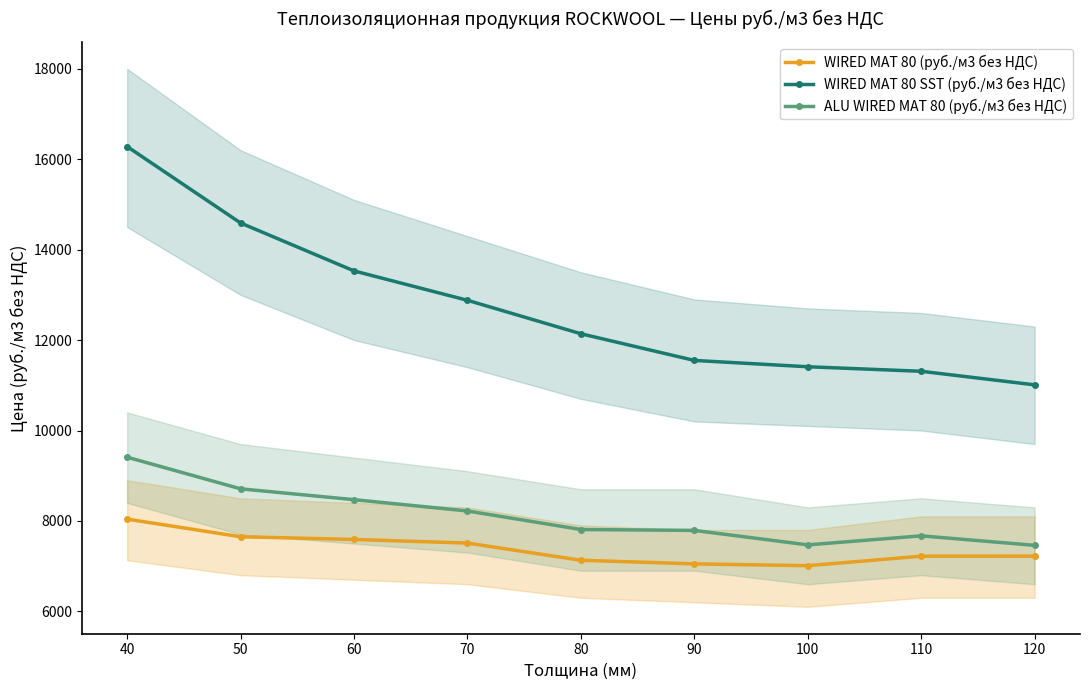

True or false: WIRED MAT 80 (руб./м3 без НДС) and ALU WIRED MAT 80 (руб./м3 без НДС) intersect in this chart.

False